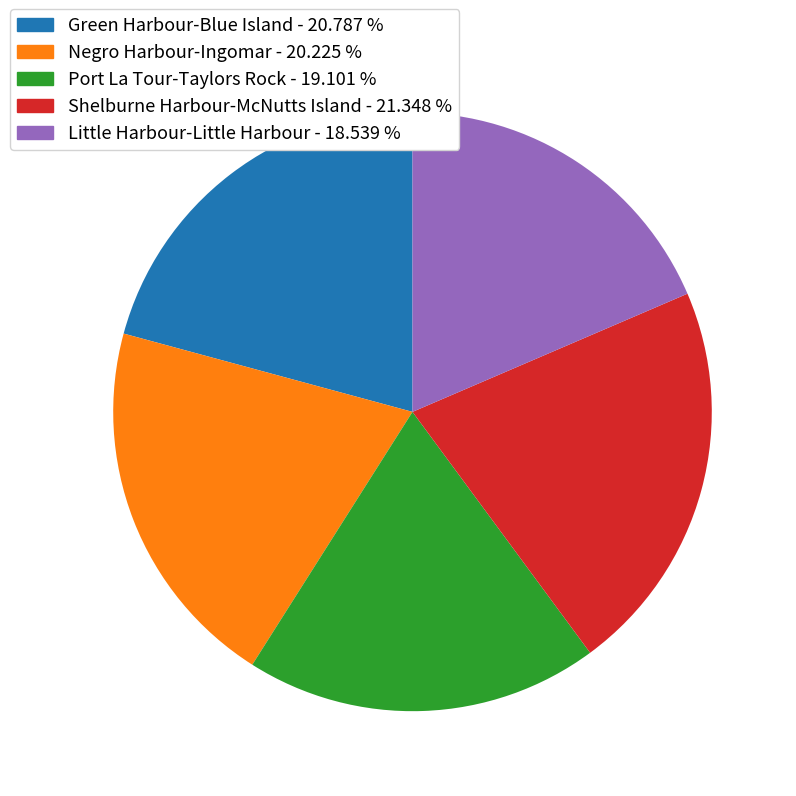

True or false: Negro Harbour-Ingomar accounts for 34% of the total.

False